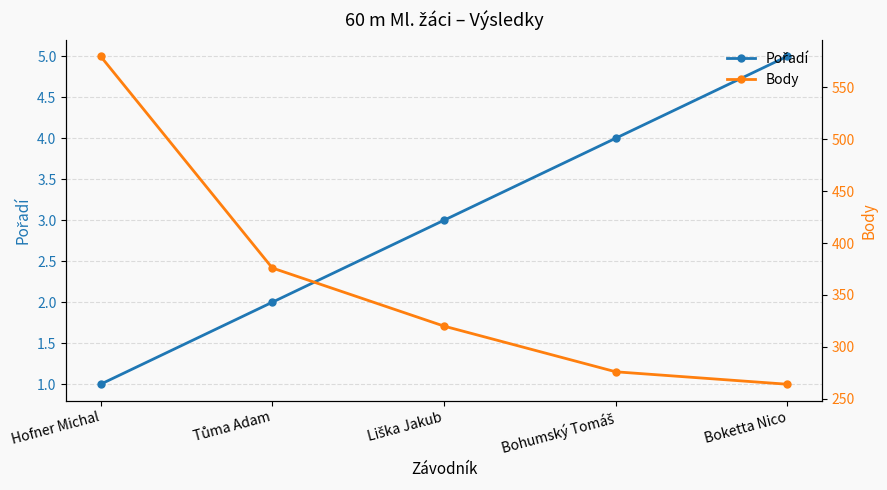

What is the greatest value displayed?

580